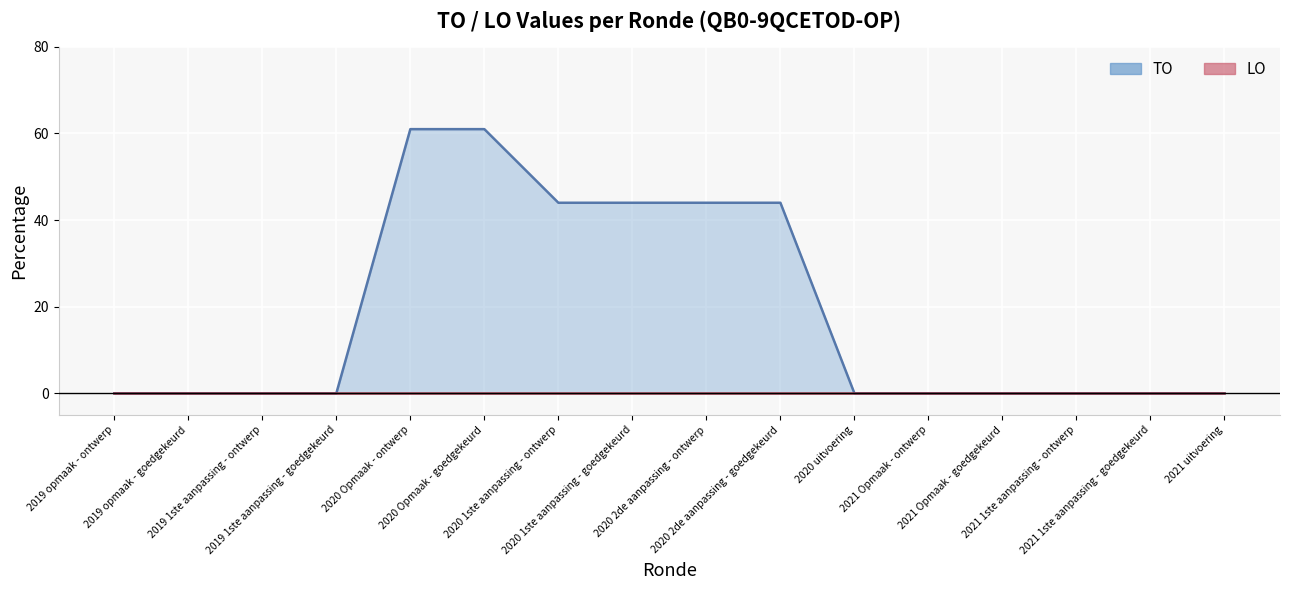

Count the number of values greater than 0.

6